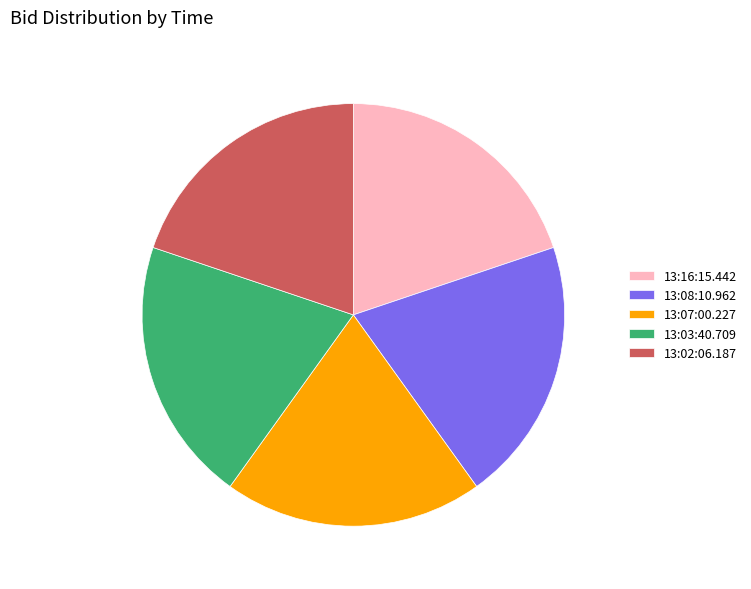

How many slices are in this pie chart?

5